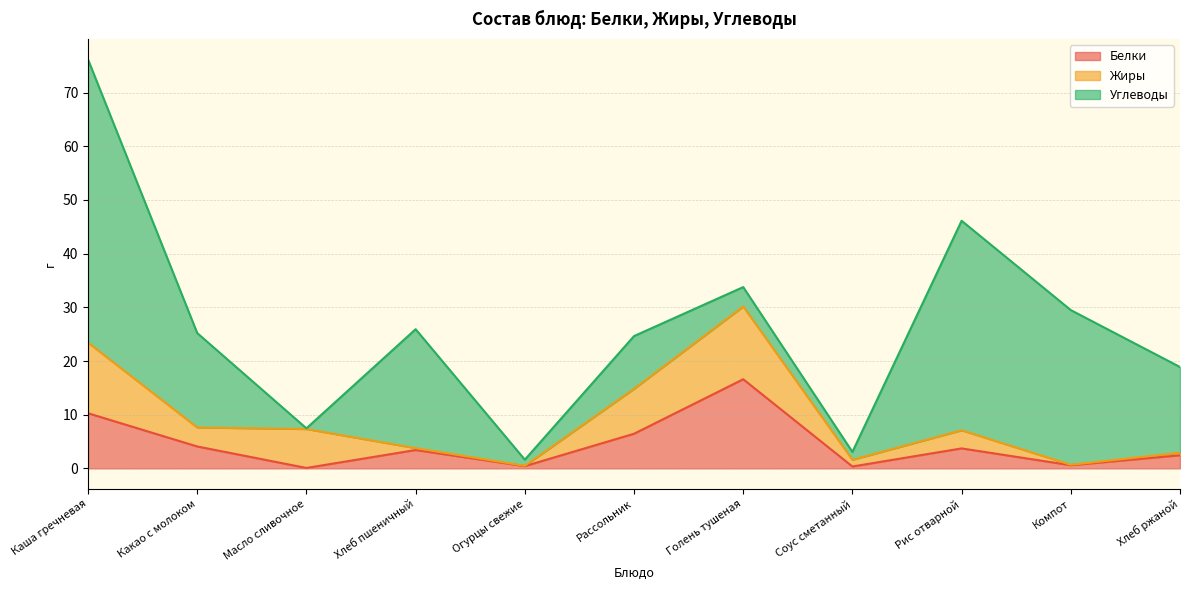

Which series has the largest total across all categories?

Углеводы